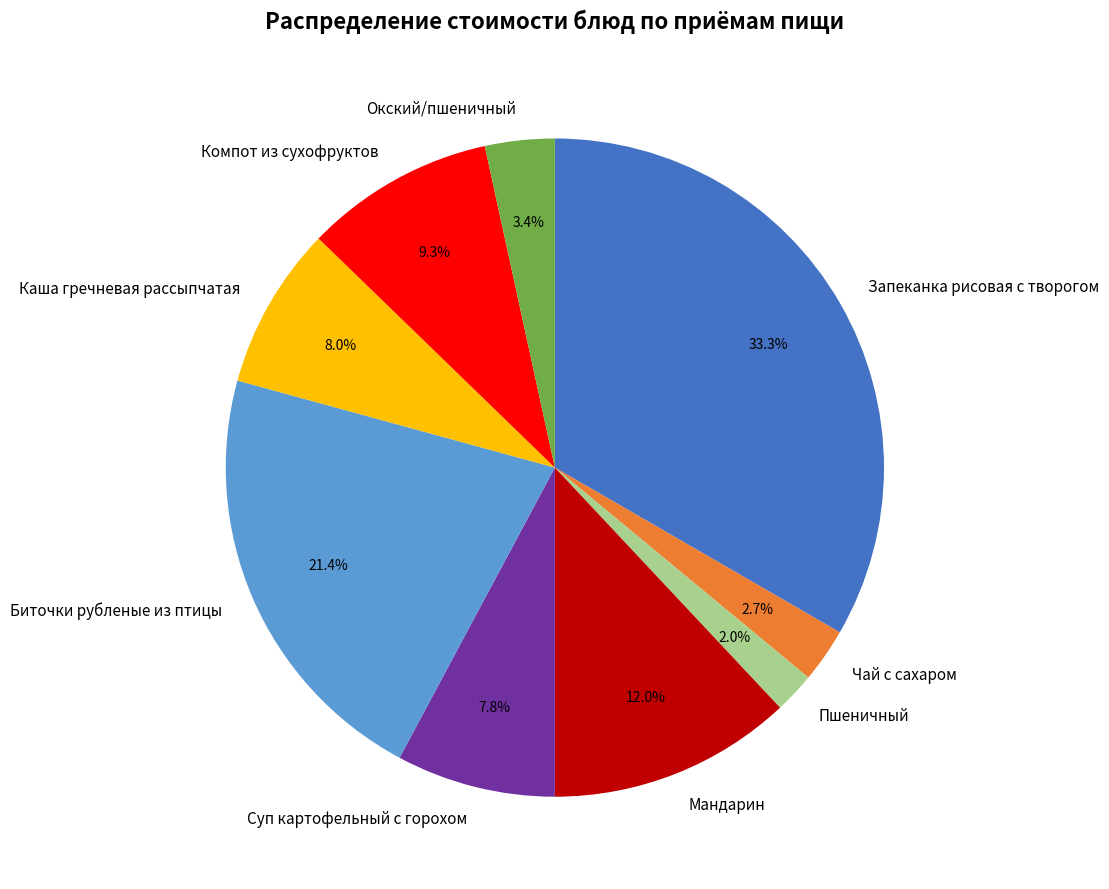

To the nearest percent, what is the difference between the largest and smallest slice percentages?

31%